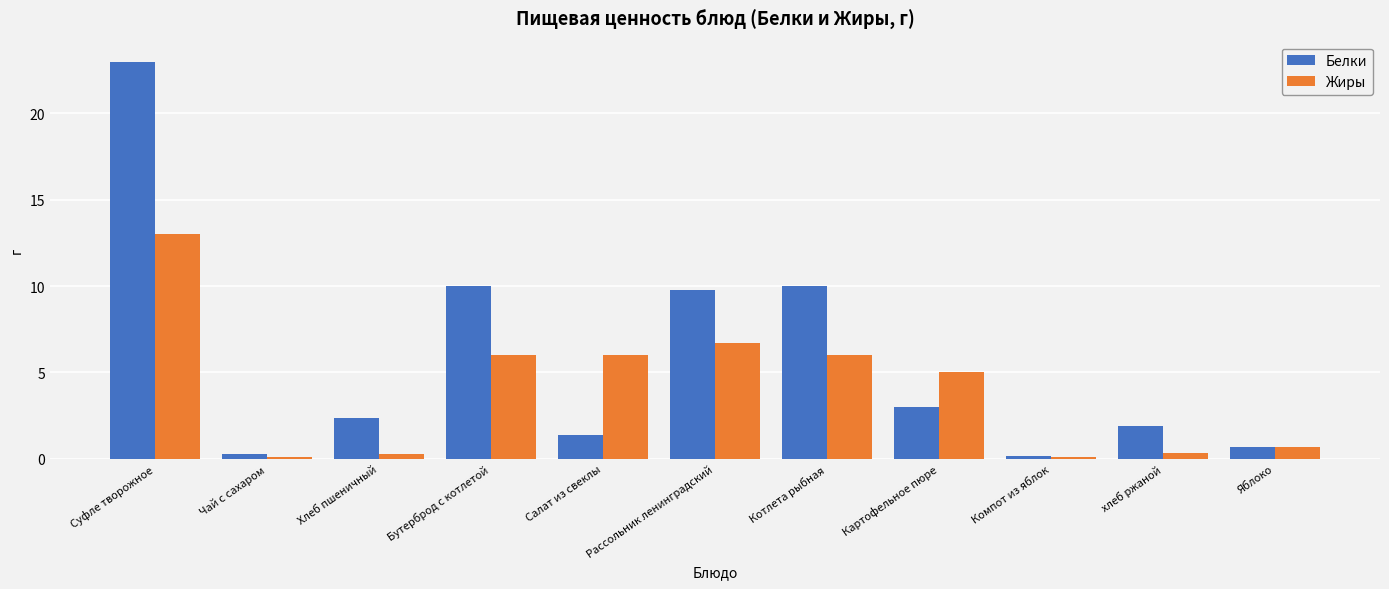

Which category has the highest value in the Жиры series?

Суфле творожное